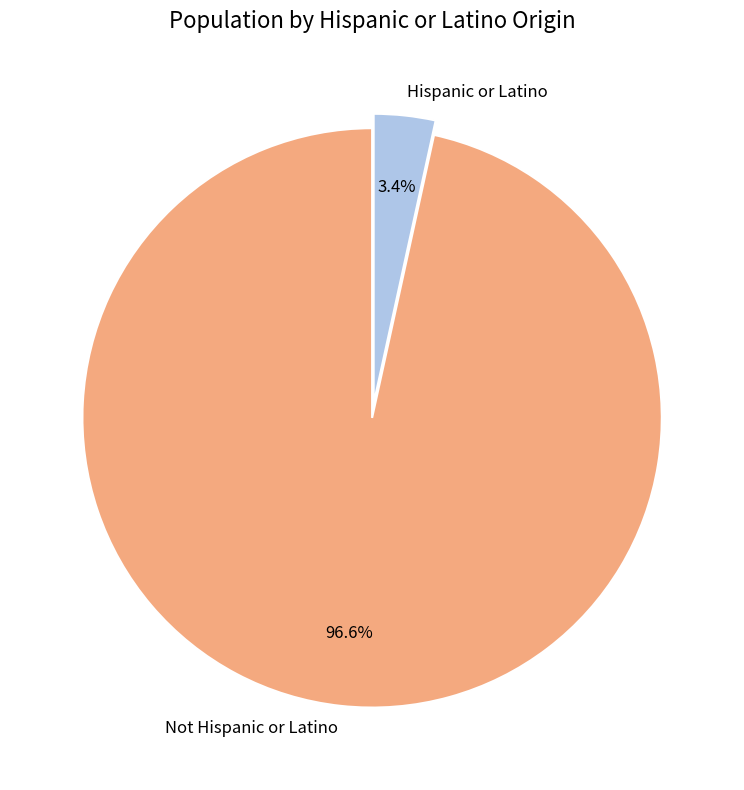

Between Hispanic or Latino and Not Hispanic or Latino, which is larger?

Not Hispanic or Latino